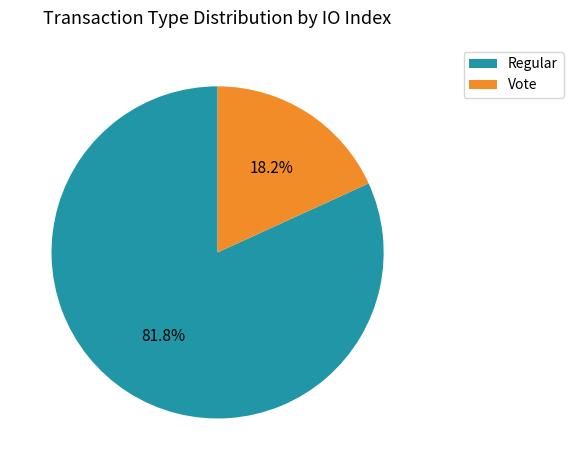

Approximately how many times larger is the value at Regular compared to Vote?

4.5